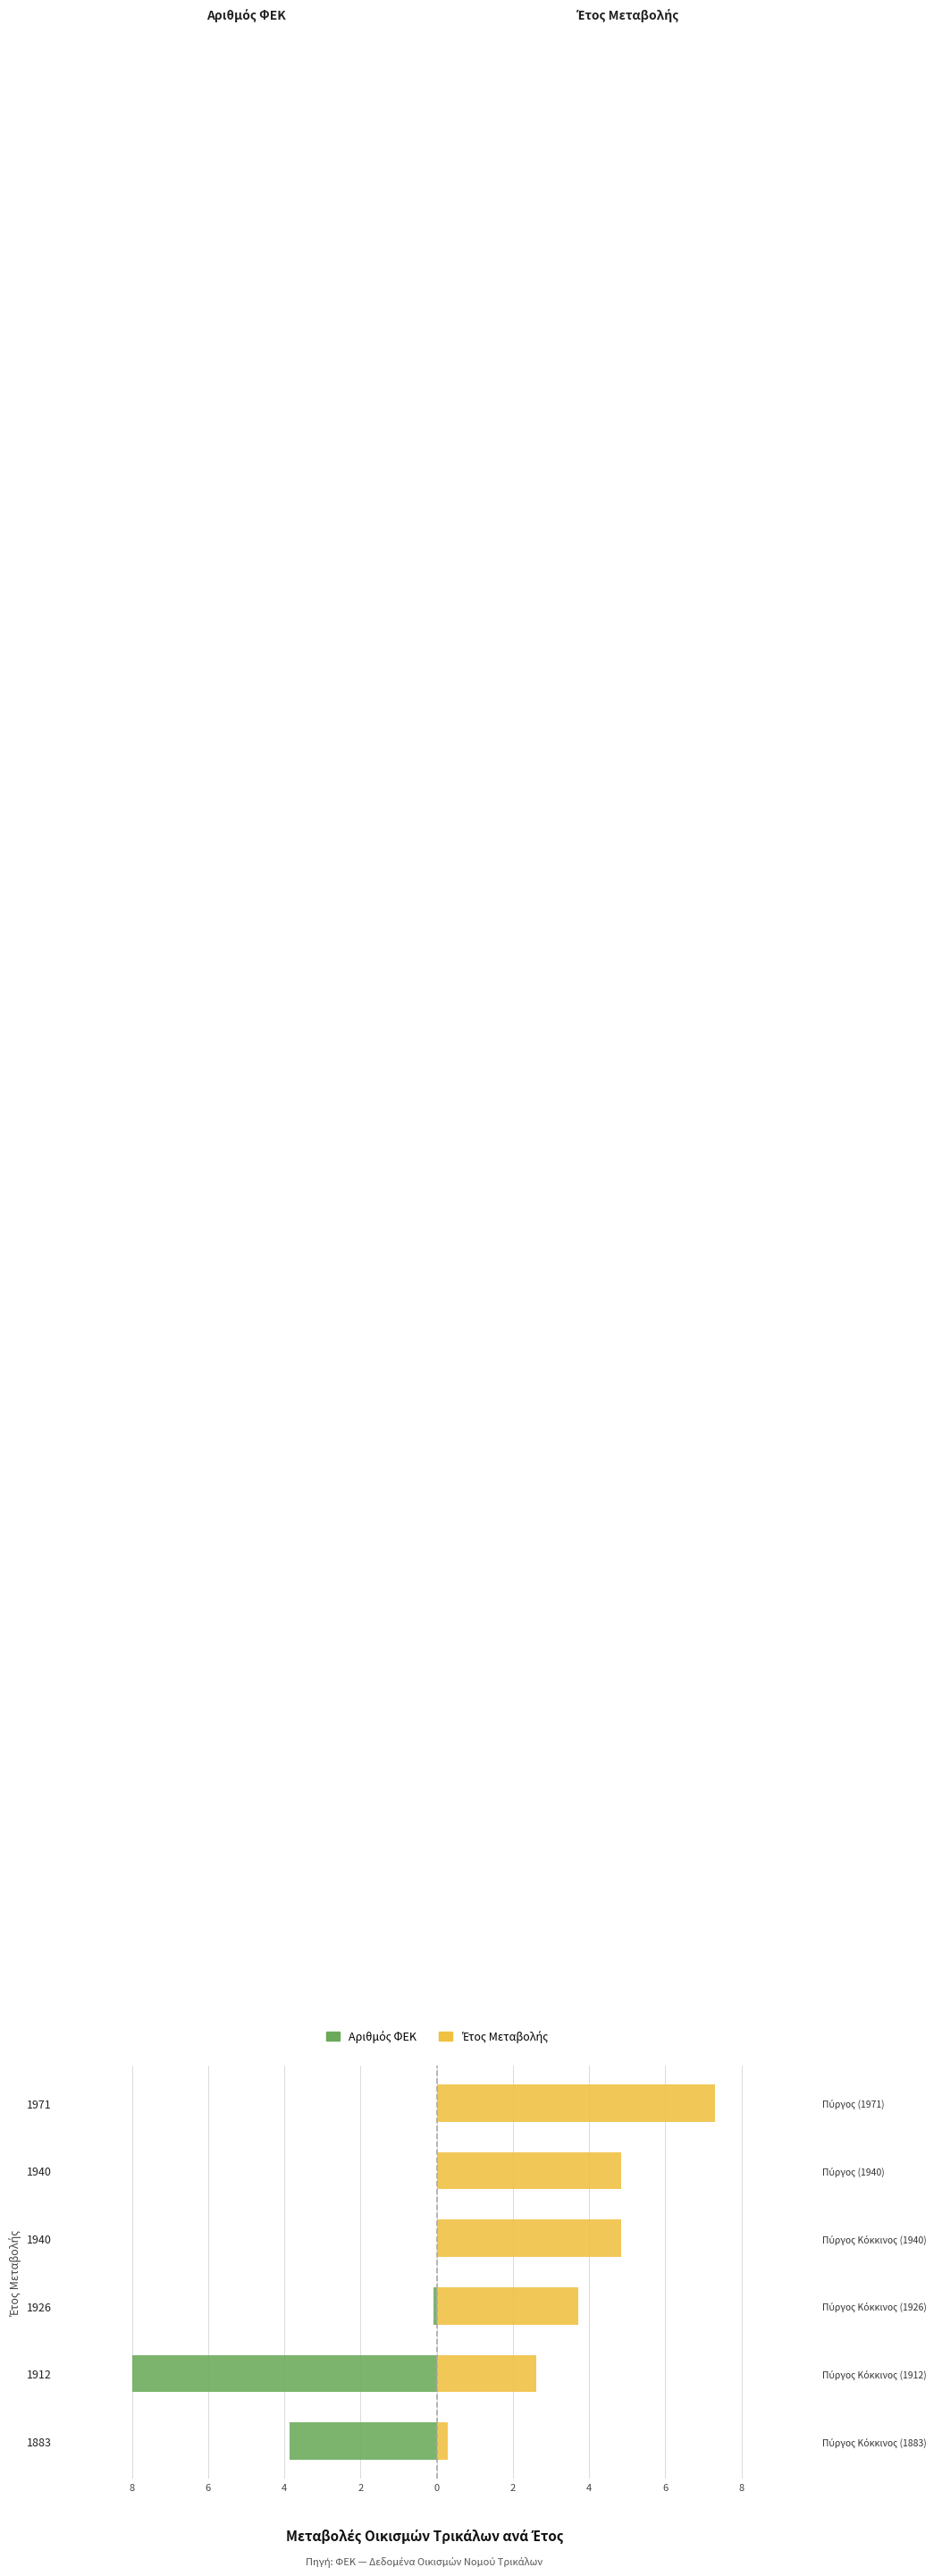

What is the value of the Έτος Μεταβολής bar at the 1st from the left?

0.3